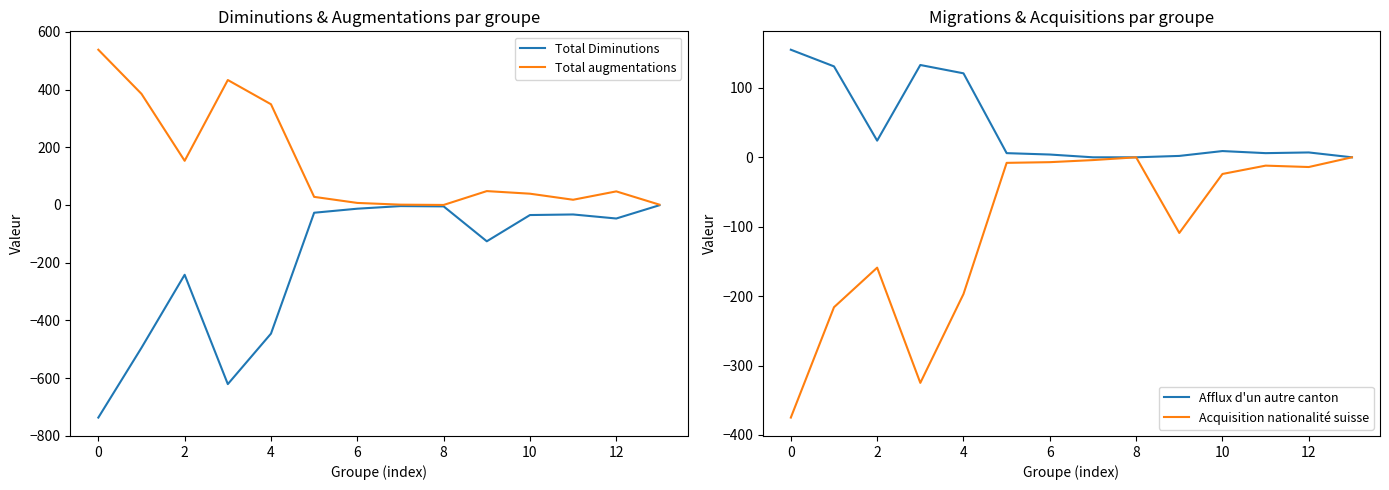

Reading right to left, extract all data points from this chart.

Total Diminutions: -1	-47	-33	-35	-126	-5	-4	-13	-27	-446	-621	-242	-495	-737
Total augmentations: 1	47	18	39	48	0	1	7	28	349	433	153	385	538
Afflux d'un autre canton: 0	7	6	9	2	0	0	4	6	121	133	24	131	155
Acquisition nationalité suisse: 0	-14	-12	-24	-109	0	-4	-7	-8	-197	-325	-159	-216	-375